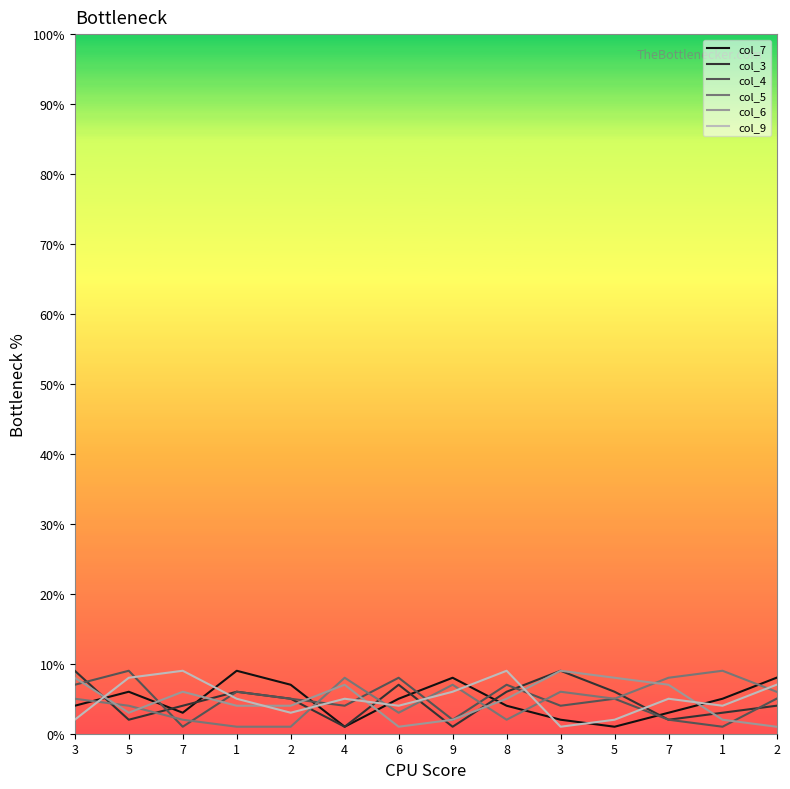

Reading left to right, transcribe all the data shown in this chart.

col_7: 4	6	3	9	7	1	5	8	4	2	1	3	5	8
col_3: 9	2	4	6	5	1	7	1	6	9	6	2	3	4
col_4: 7	9	1	6	5	4	8	2	7	4	5	2	1	5
col_5: 5	4	2	1	1	8	3	7	2	6	5	8	9	6
col_6: 8	3	6	4	4	7	1	2	5	9	8	7	2	1
col_9: 2	8	9	5	3	5	4	6	9	1	2	5	4	7